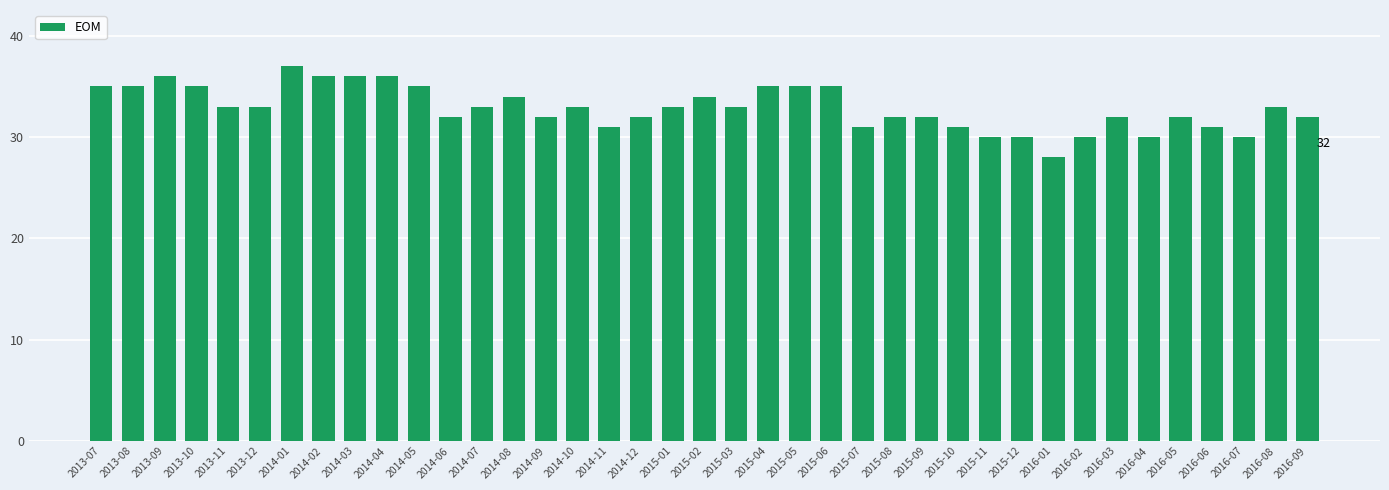

Read the value at 2016-01.

28